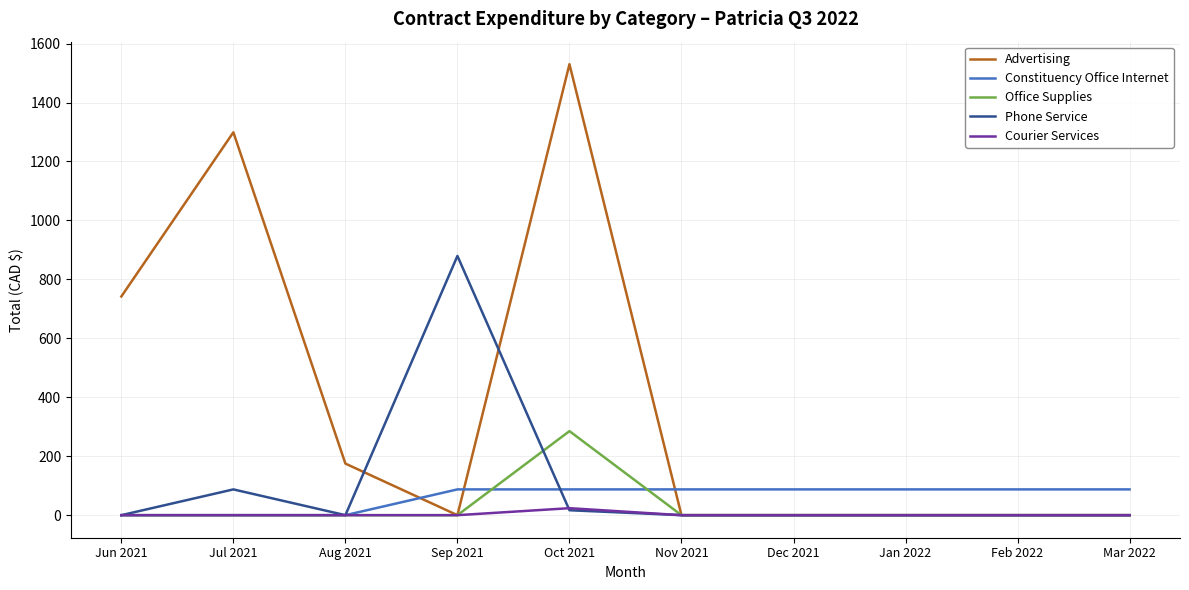

At which category is the sum across all series the highest?

Oct 2021